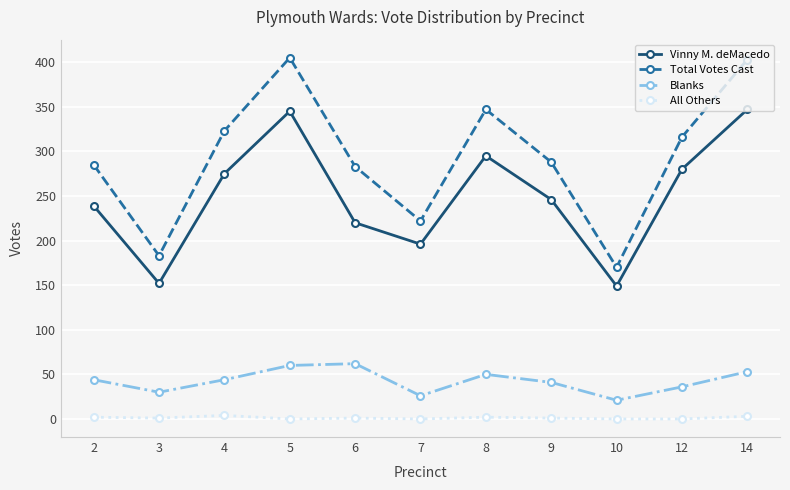

Which series has the largest total across all categories?

Total Votes Cast